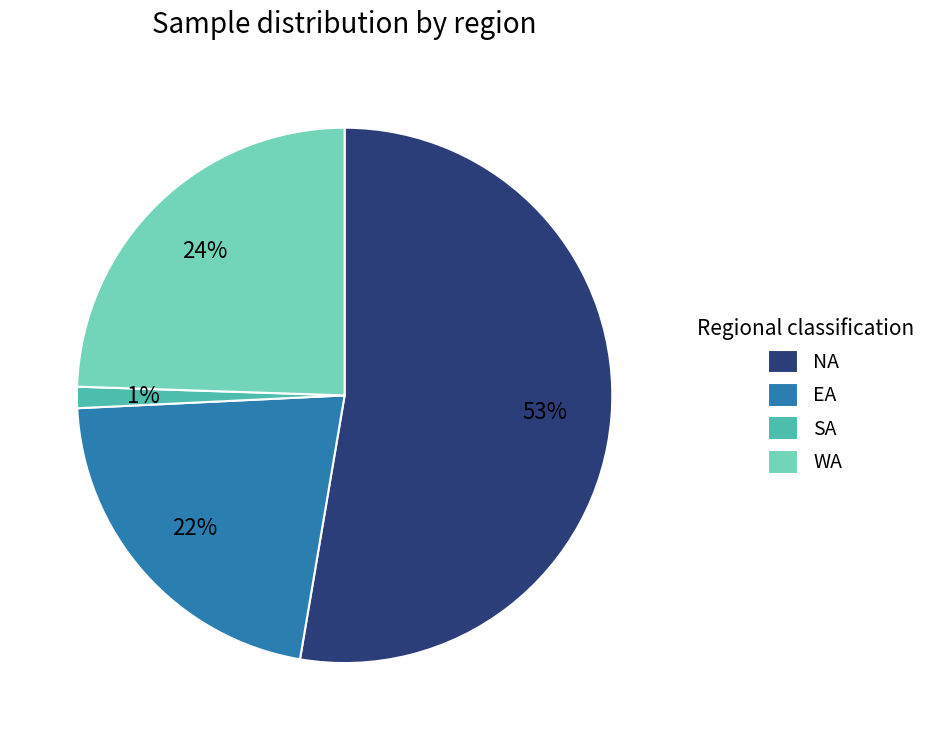

To the nearest percent, what is the average slice percentage?

25%